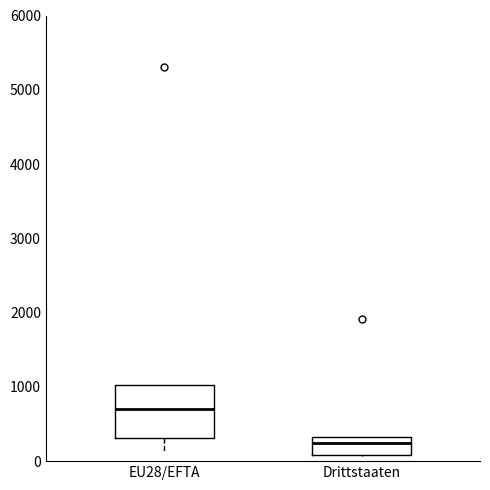

Comparing the boxes themselves (not the whiskers), which one is the tallest?

EU28/EFTA